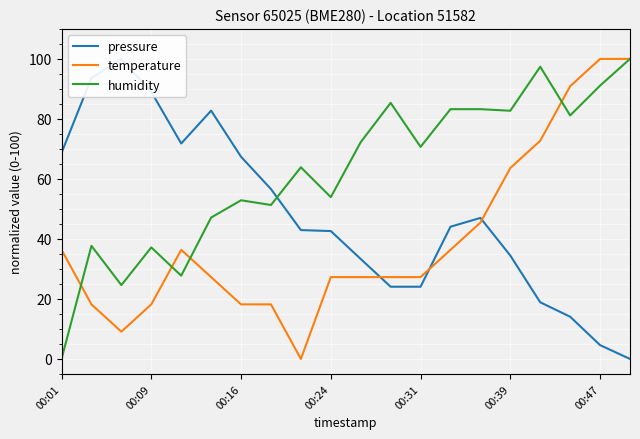

What is the value of the pressure point at the 6th from the left?

82.7